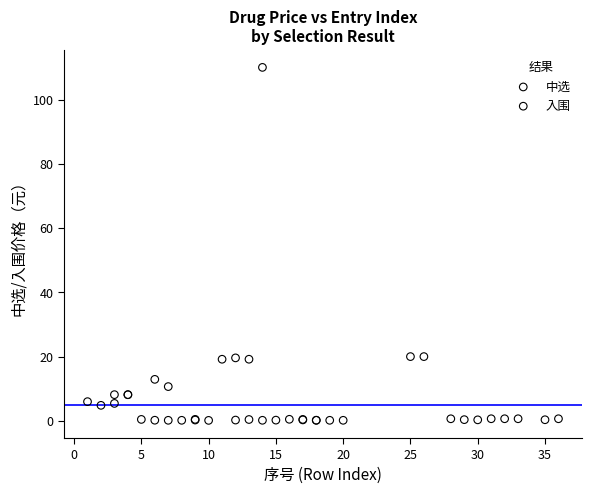

Which series has the widest spread of Y values?

中选